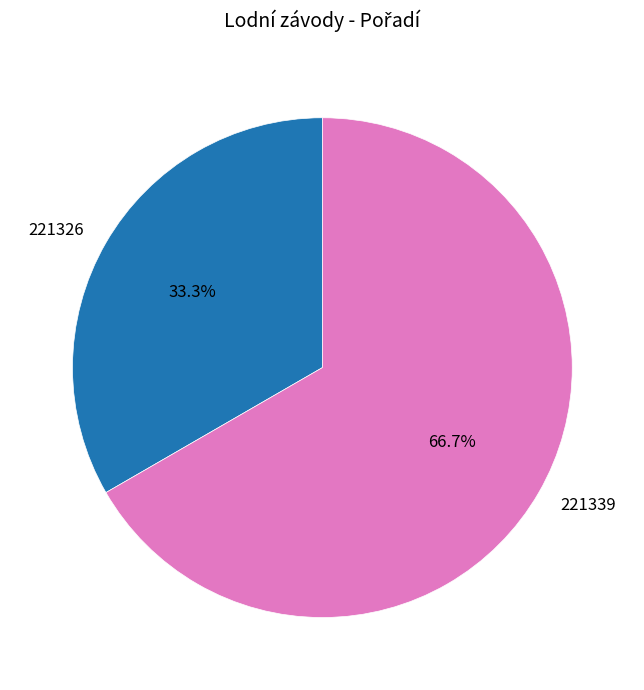

Count the number of slices in the pie.

2